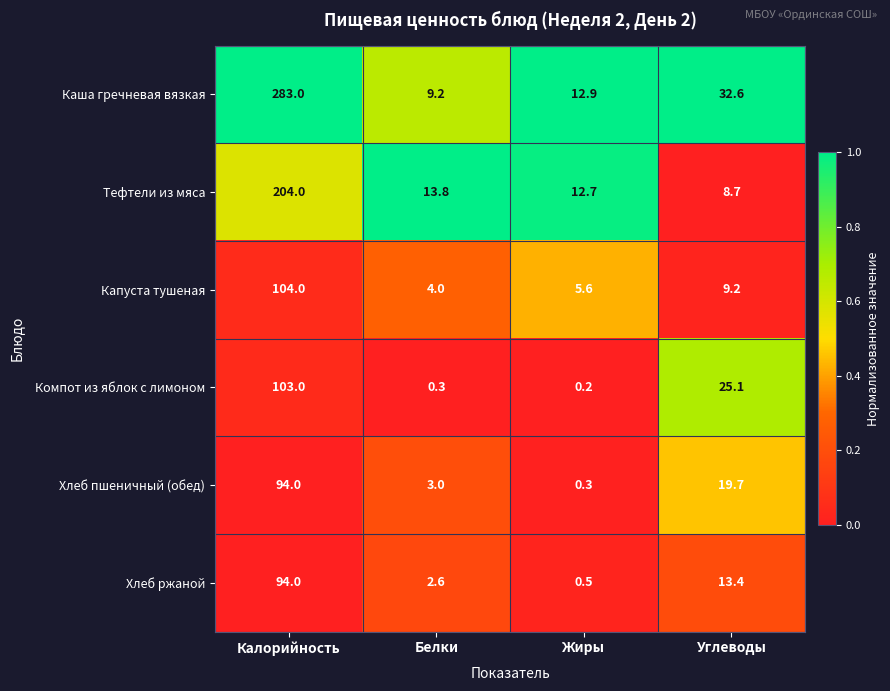

At how many categories does at least one series exceed 0?

4